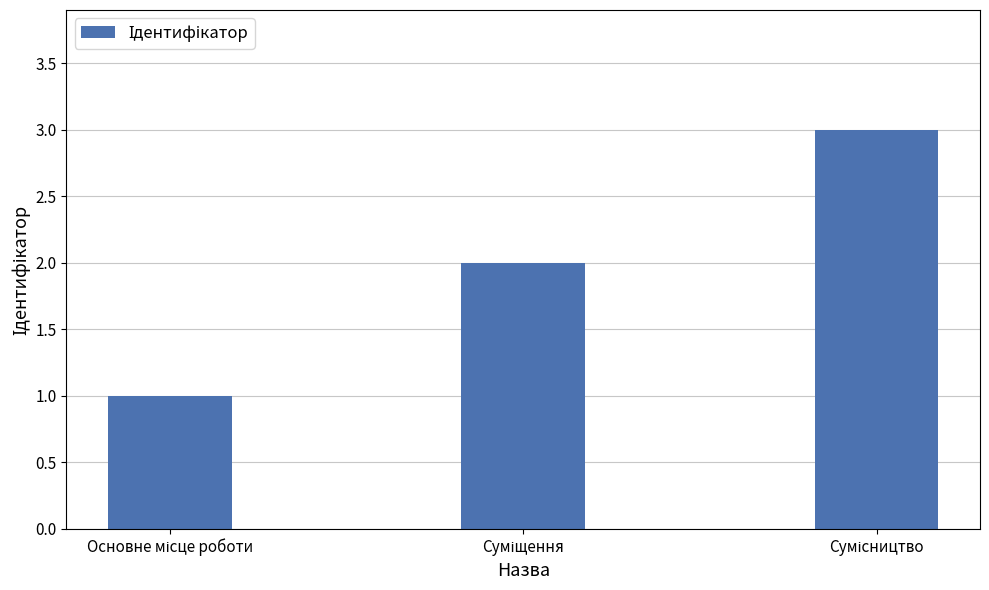

What is the maximum value shown in the chart?

3